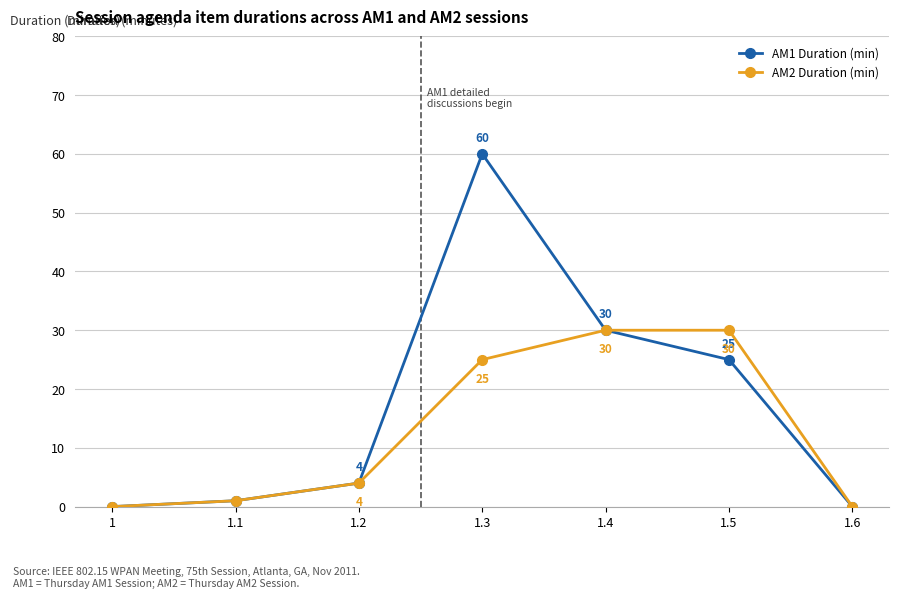

What is the label of the 6th point from the right?

1.1